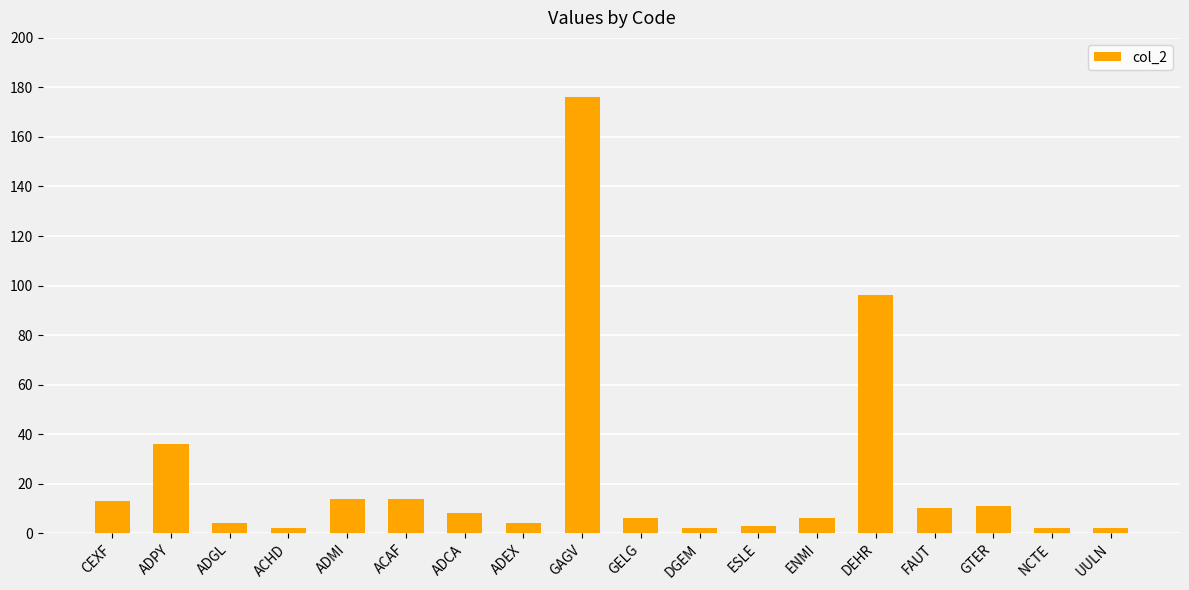

What is the sum of all values?

409